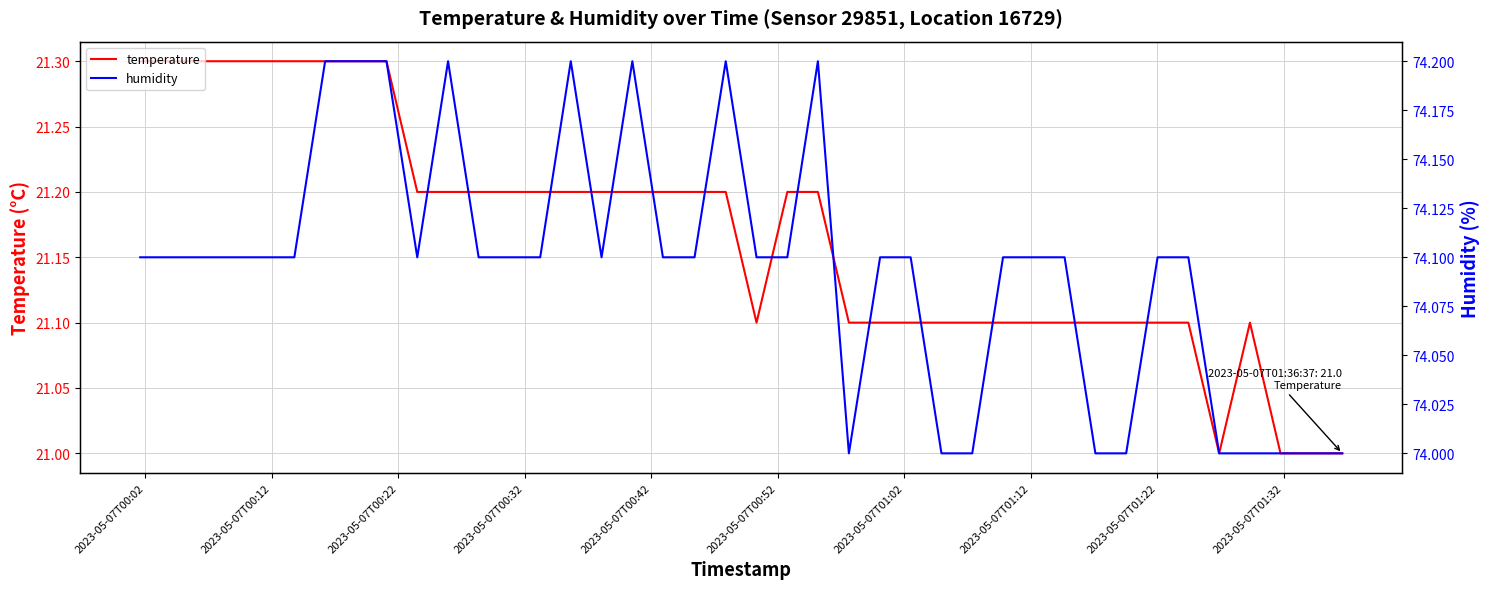

True or false: temperature and humidity intersect in this chart.

False